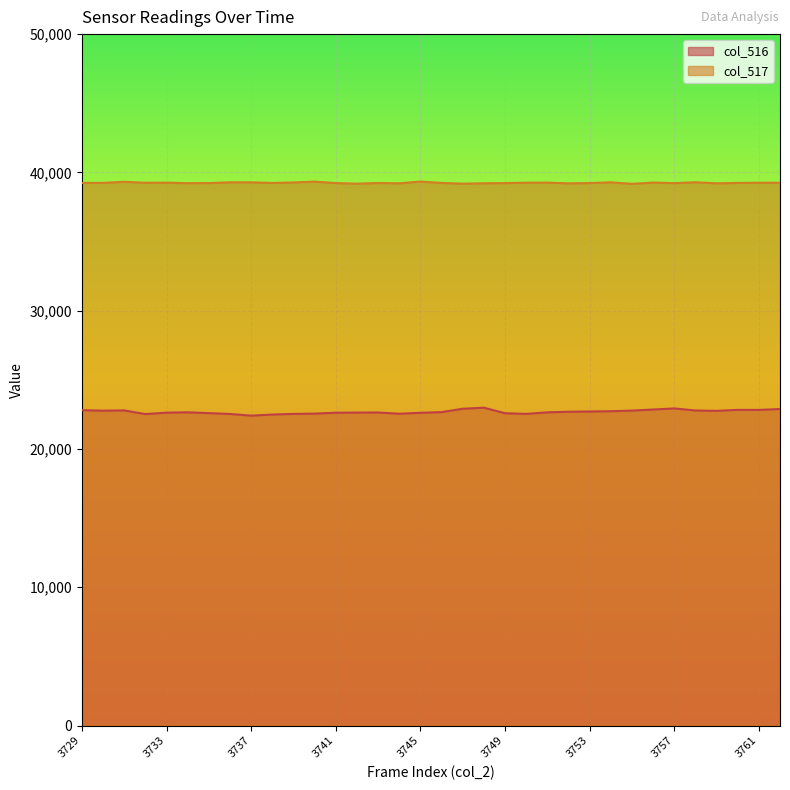

True or false: col_516 and col_517 intersect in this chart.

False